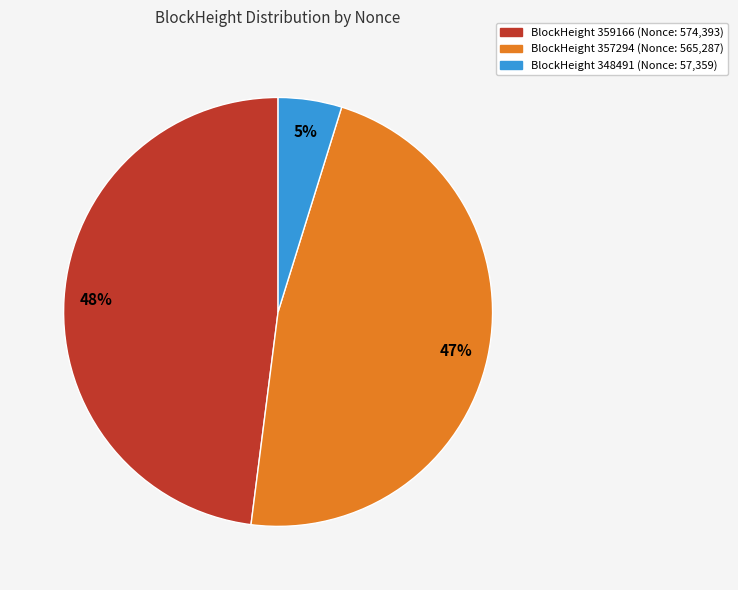

Is there any slice that represents more than half of the pie?

No